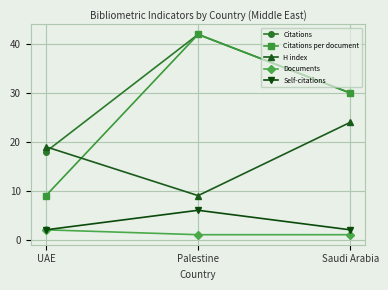

What is the label of the 2nd point from the left?

Palestine